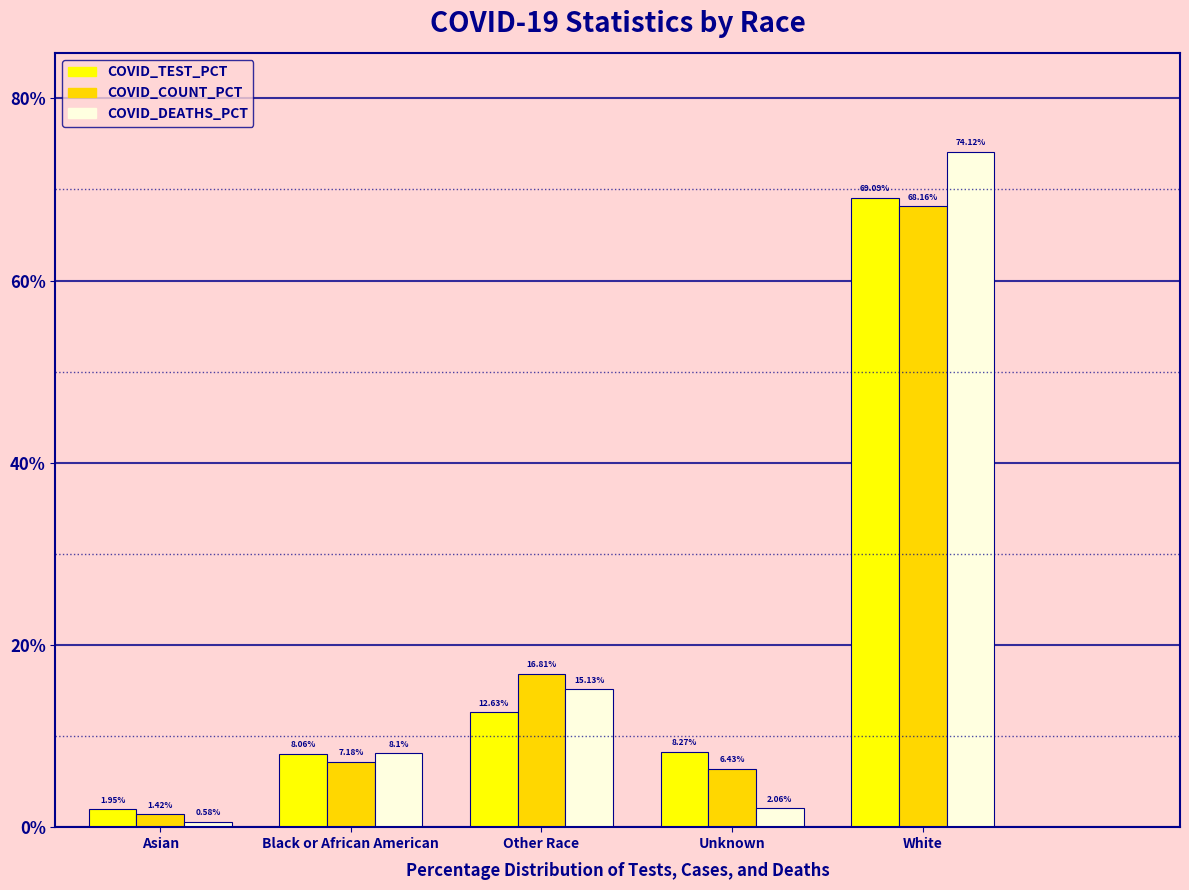

What is the spread (max minus min) of values at Other Race?

4.2